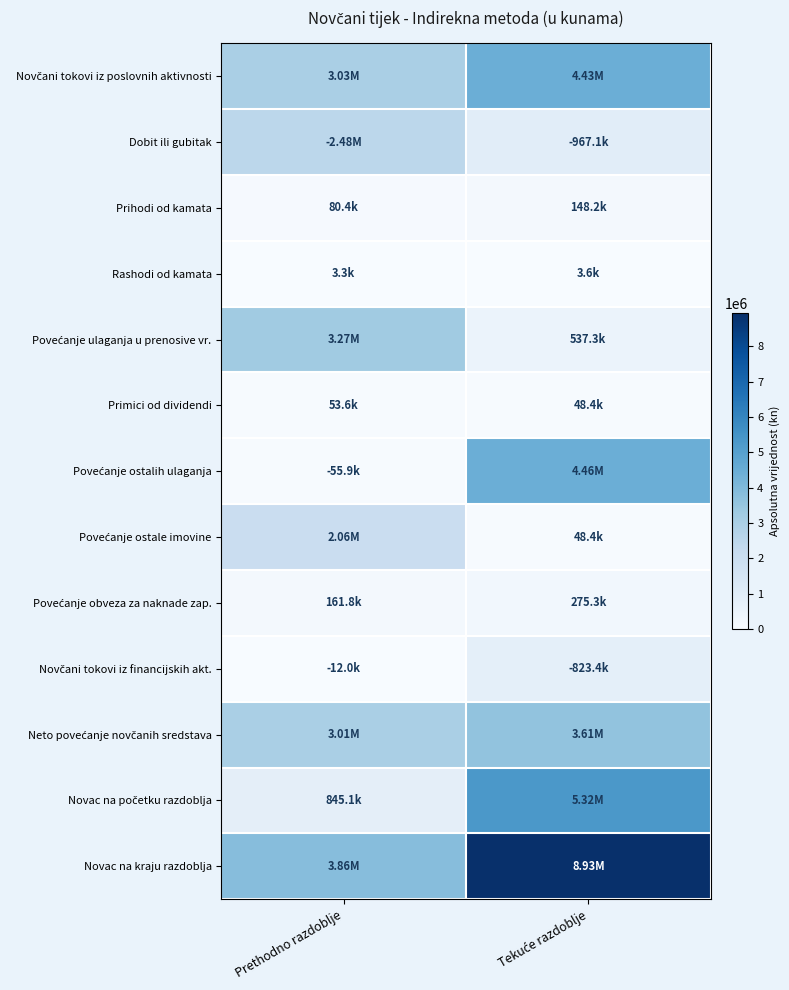

At Prethodno razdoblje, list the series in order from smallest to largest.

Rashodi od kamata, Novčani tokovi iz financijskih akt., Primici od dividendi, Povećanje ostalih ulaganja, Prihodi od kamata, Povećanje obveza za naknade zap., Novac na početku razdoblja, Povećanje ostale imovine, Dobit ili gubitak, Neto povećanje novčanih sredstava, Novčani tokovi iz poslovnih aktivnosti, Povećanje ulaganja u prenosive vr., Novac na kraju razdoblja